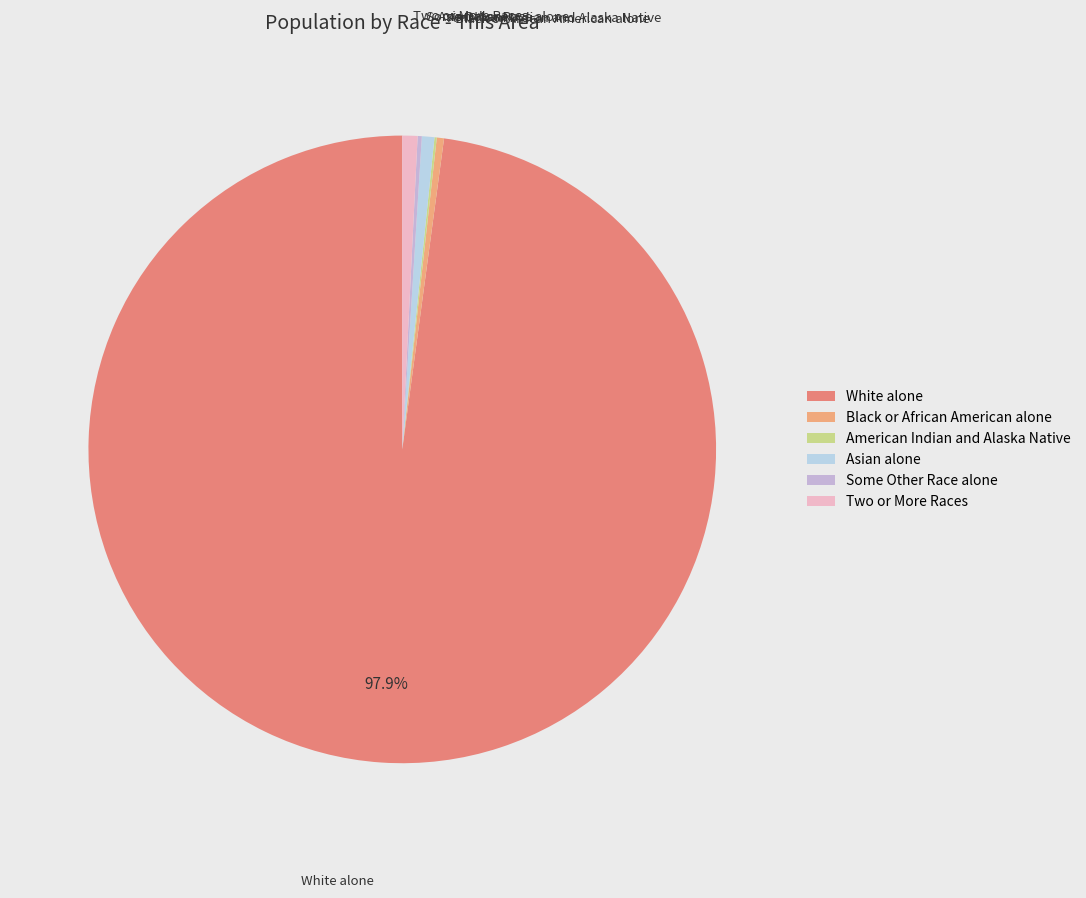

Is there any slice that represents more than half of the pie?

Yes